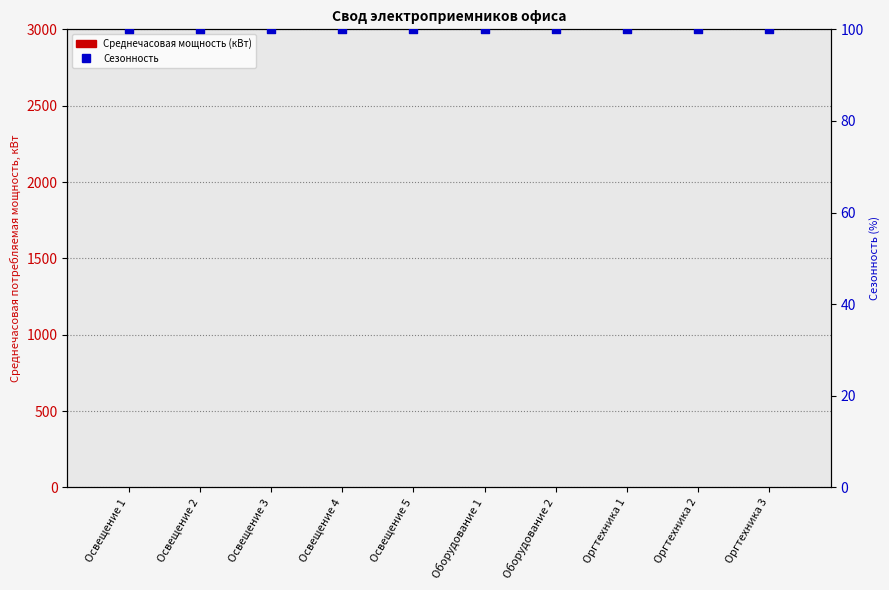

At which category is the sum across all series the highest?

Освещение 1